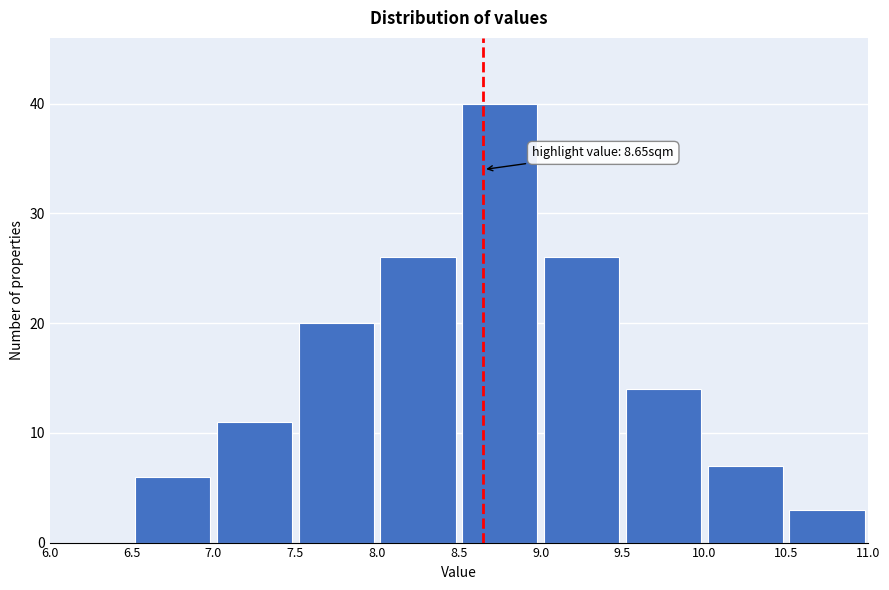

Which range on the x-axis has the tallest bar?

8.5 to 9.0